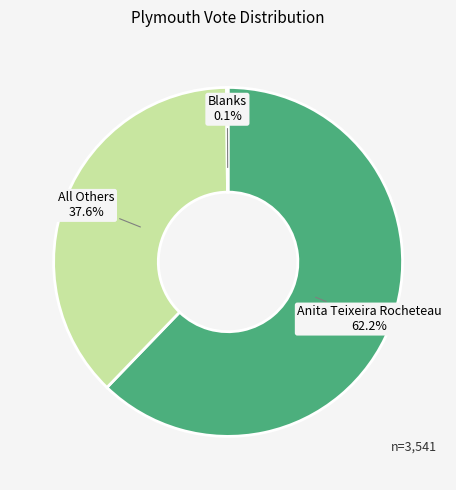

Which slice represents more than half of the pie?

Anita Teixeira Rocheteau